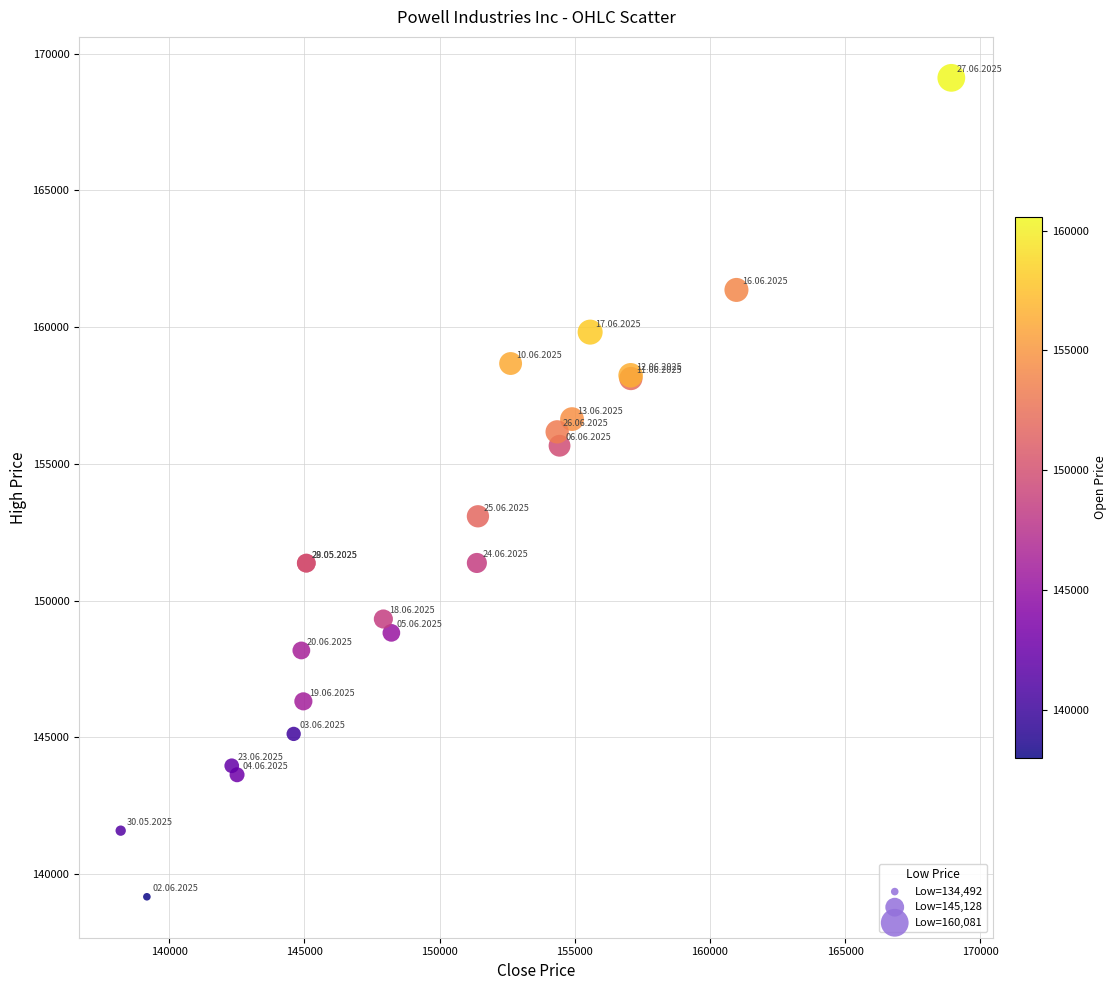

What Y value in the scatter plot is closest to 154146?

153086